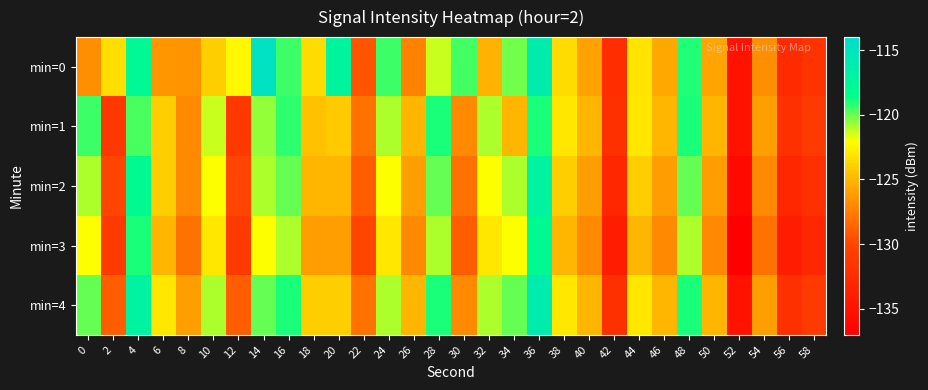

Between 22 and 50, which is larger?

50